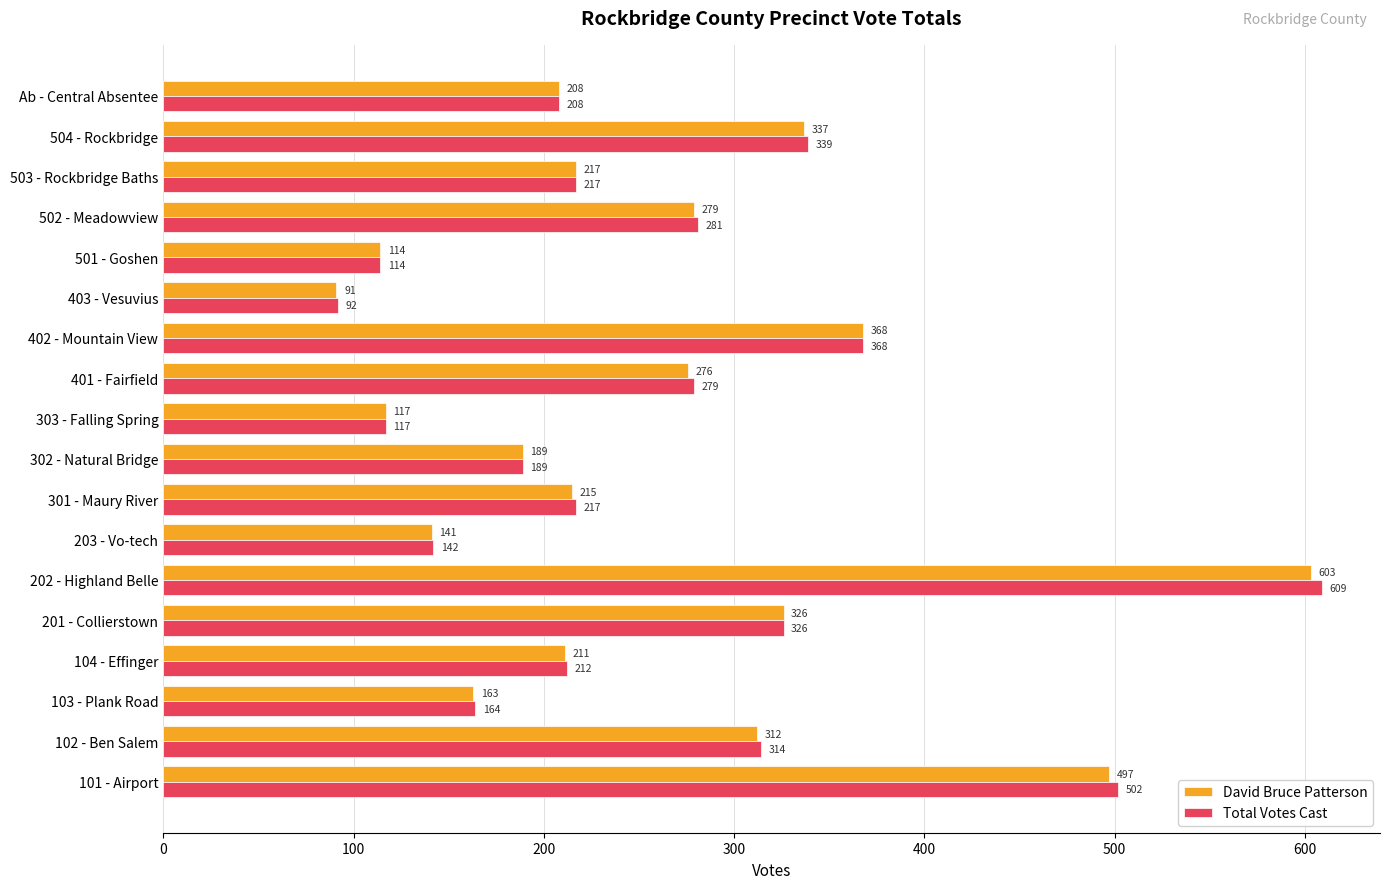

What is the minimum value shown in the chart?

91